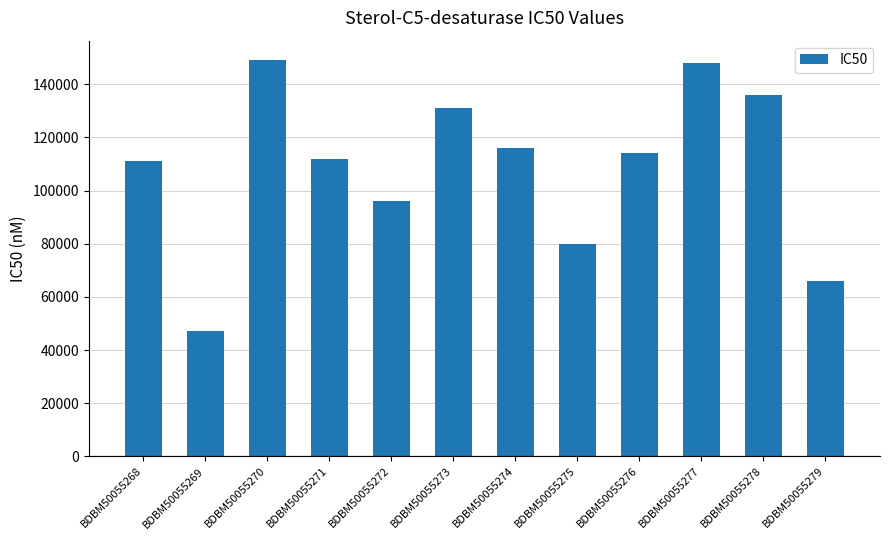

Reading left to right, extract all data points from this chart.

BDBM50055268=111000	BDBM50055269=47000	BDBM50055270=149000	BDBM50055271=112000	BDBM50055272=96000	BDBM50055273=131000	BDBM50055274=116000	BDBM50055275=80000	BDBM50055276=114000	BDBM50055277=148000	BDBM50055278=136000	BDBM50055279=66000